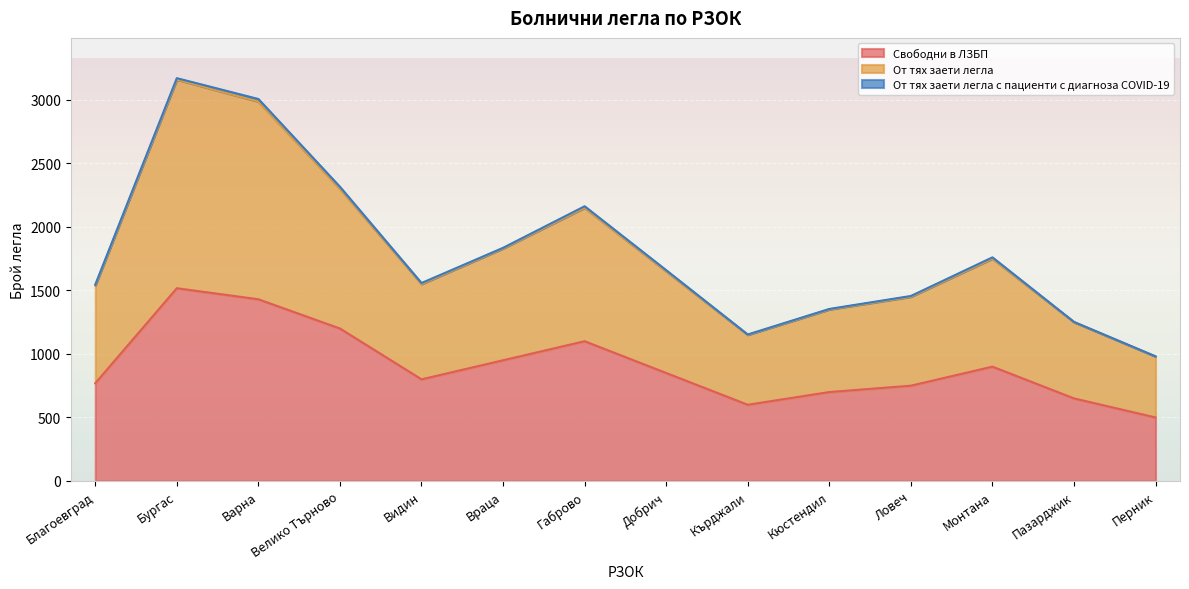

What is the difference between the Свободни в ЛЗБП values at Добрич and Ловеч?

100